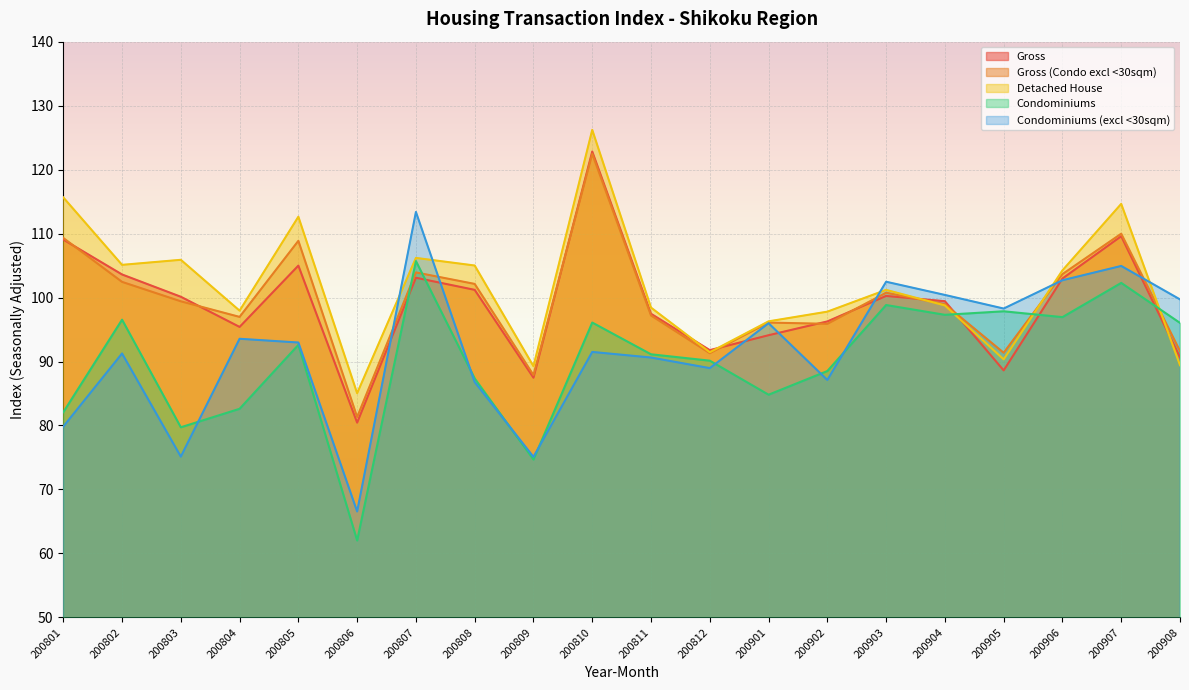

What is the sum of the Condominiums values at 200811 and 200808?

178.5